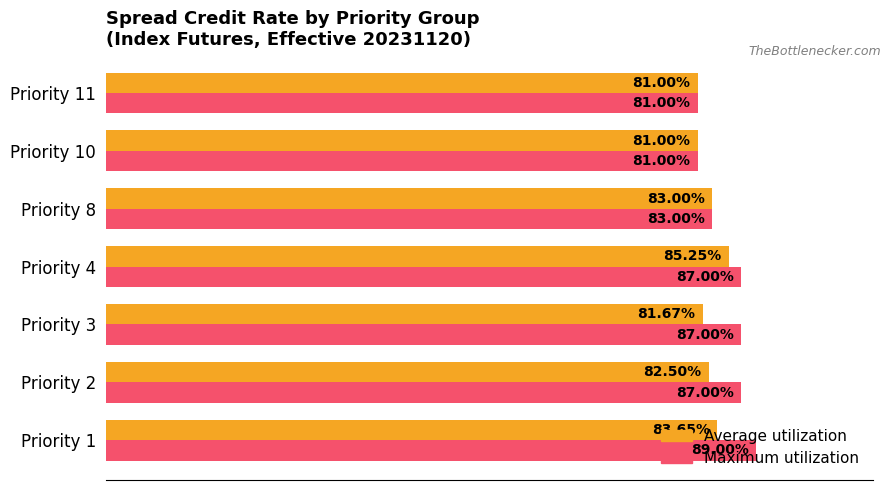

Count the Average utilization values in the range 0 to 1.

7